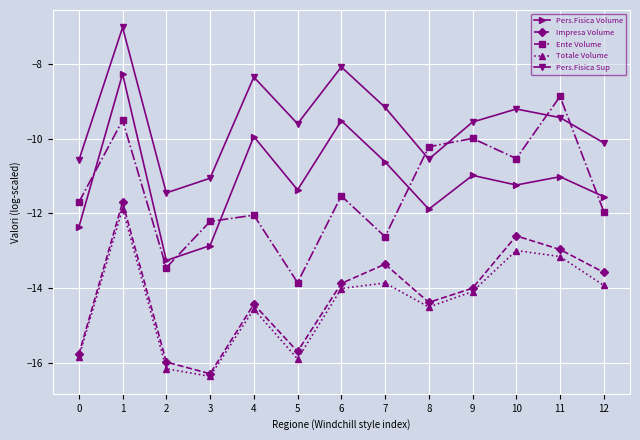

Reading left to right, transcribe all the data shown in this chart.

Pers.Fisica Volume: -12.4	-8.3	-13.3	-12.9	-9.9	-11.4	-9.5	-10.6	-11.9	-11.0	-11.2	-11.0	-11.6
Impresa Volume: -15.8	-11.7	-16.0	-16.3	-14.4	-15.7	-13.9	-13.4	-14.4	-14.0	-12.6	-13.0	-13.6
Ente Volume: -11.7	-9.5	-13.5	-12.2	-12.0	-13.9	-11.5	-12.6	-10.2	-10.0	-10.5	-8.9	-12.0
Totale Volume: -15.8	-11.9	-16.2	-16.4	-14.6	-15.9	-14.0	-13.9	-14.5	-14.1	-13.0	-13.2	-13.9
Pers.Fisica Sup: -10.6	-7.0	-11.5	-11.1	-8.4	-9.6	-8.1	-9.2	-10.6	-9.6	-9.2	-9.4	-10.1